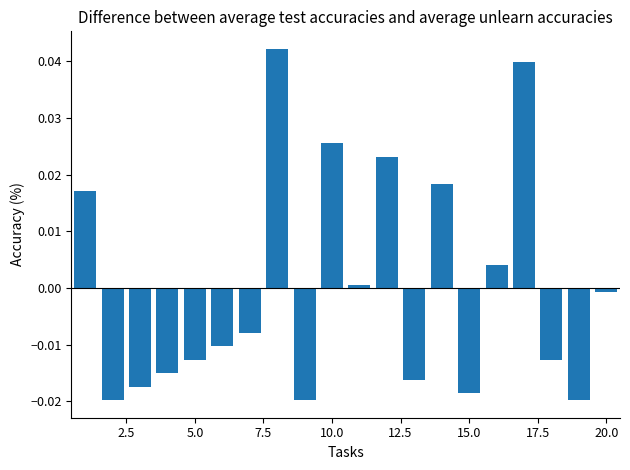

Are the bars horizontal?

No